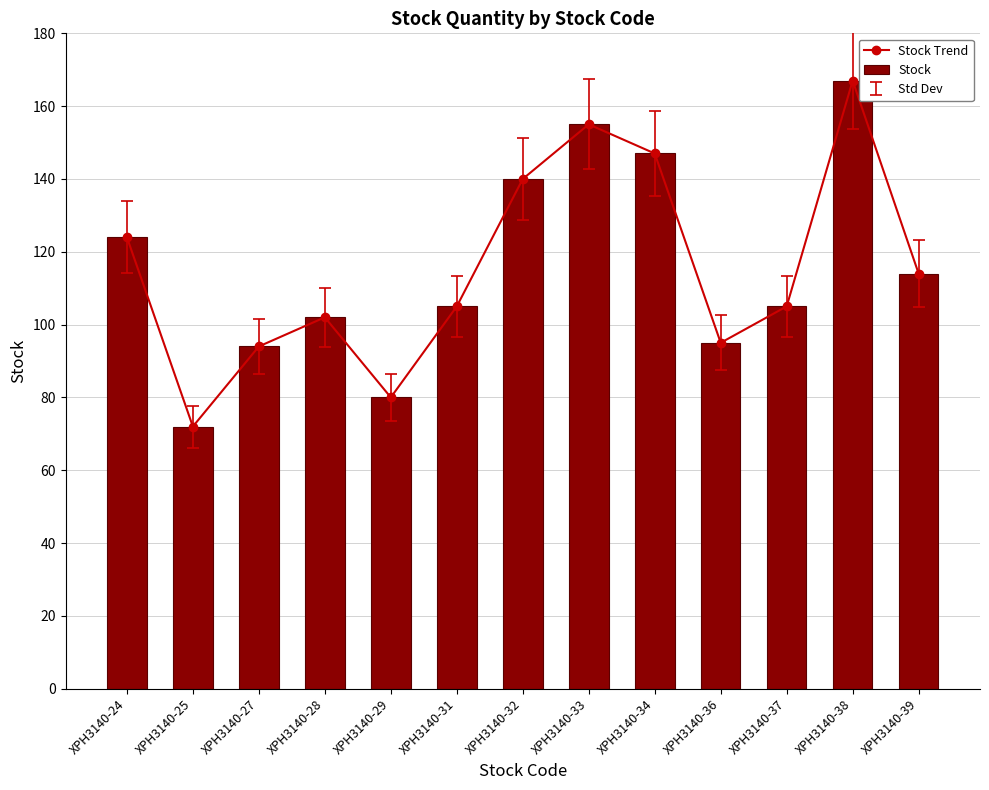

At how many categories does at least one series exceed 102?

8